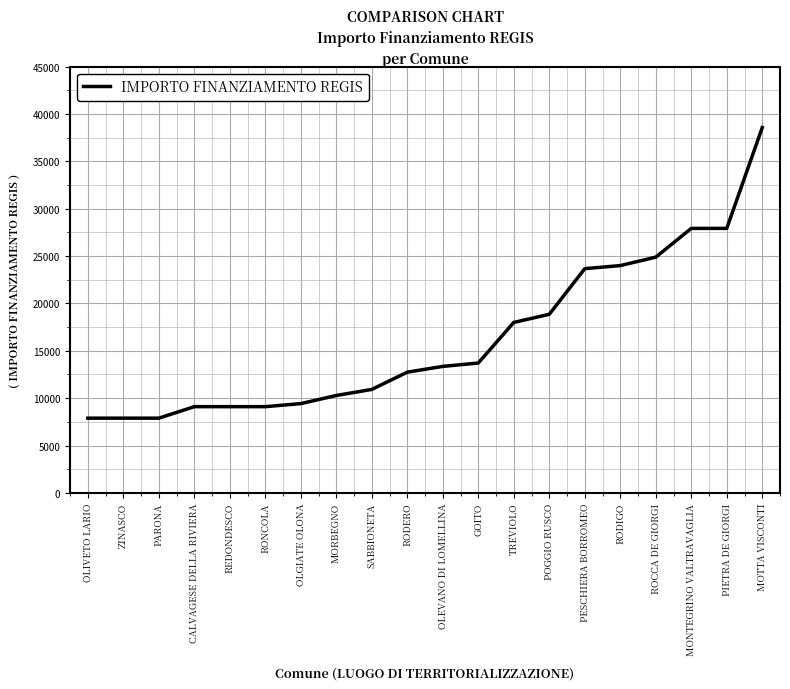

Which category has the highest value across all series?

MOTTA VISCONTI